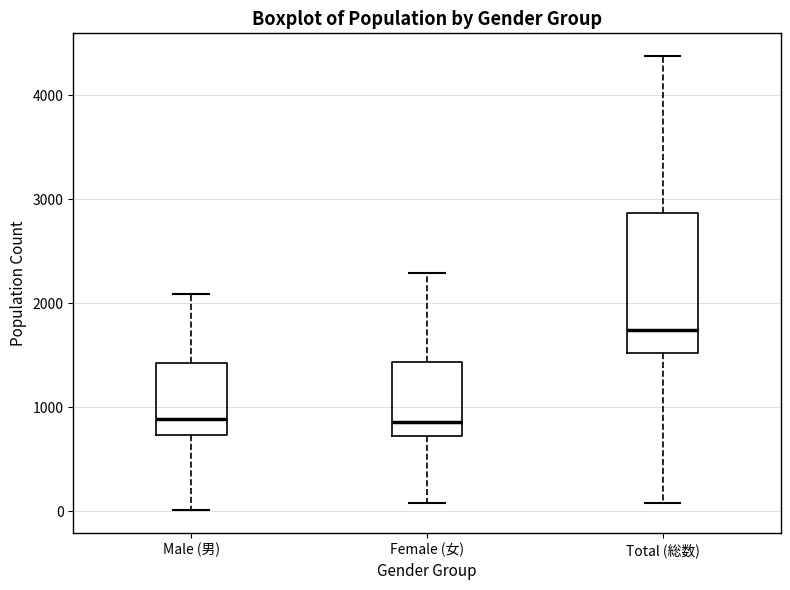

Reading left to right, read every box against the y-axis: the position of its median line, the range the box covers, and the ends of its whiskers. The values are not printed on the chart, so give them approximately, as read against the axis.

Male (男): median 900, box 700 to 1400, whiskers 0 to 2100
Female (女): median 900, box 700 to 1400, whiskers 100 to 2300
Total (総数): median 1700, box 1500 to 2900, whiskers 100 to 4400